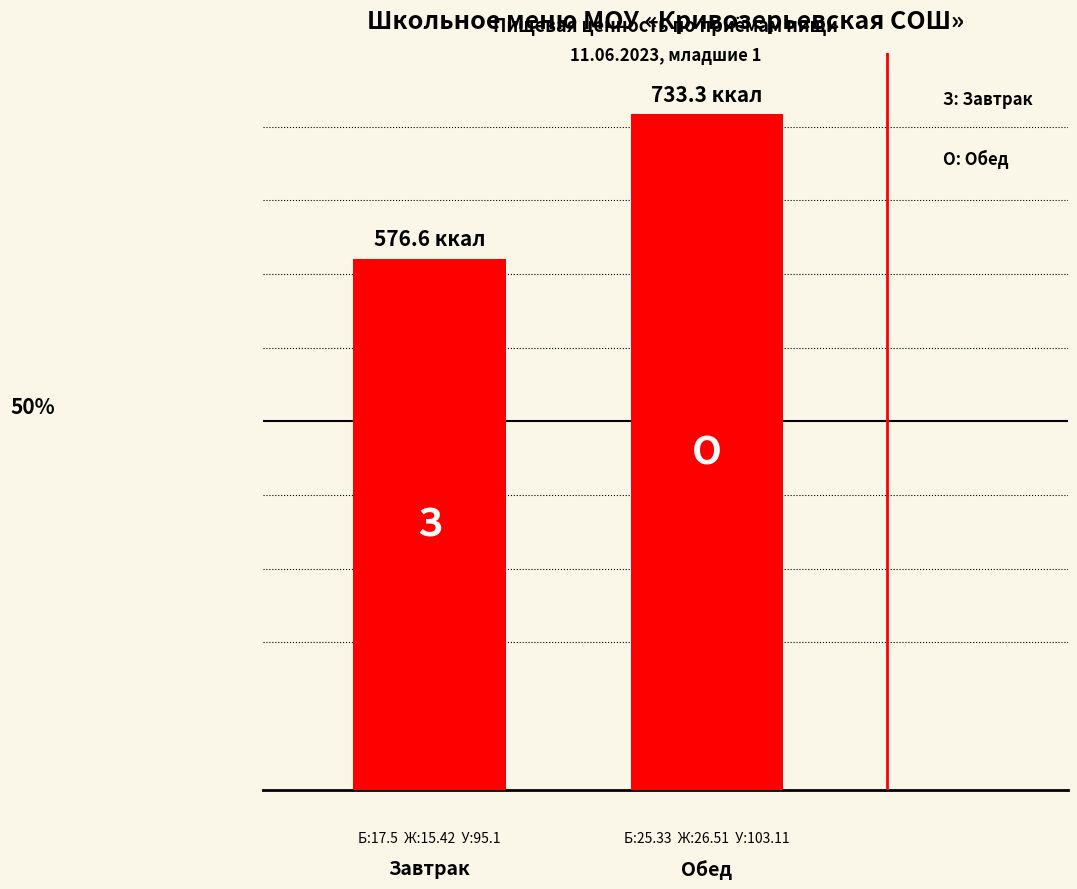

The value at Обед is 1234.8. True or false?

False